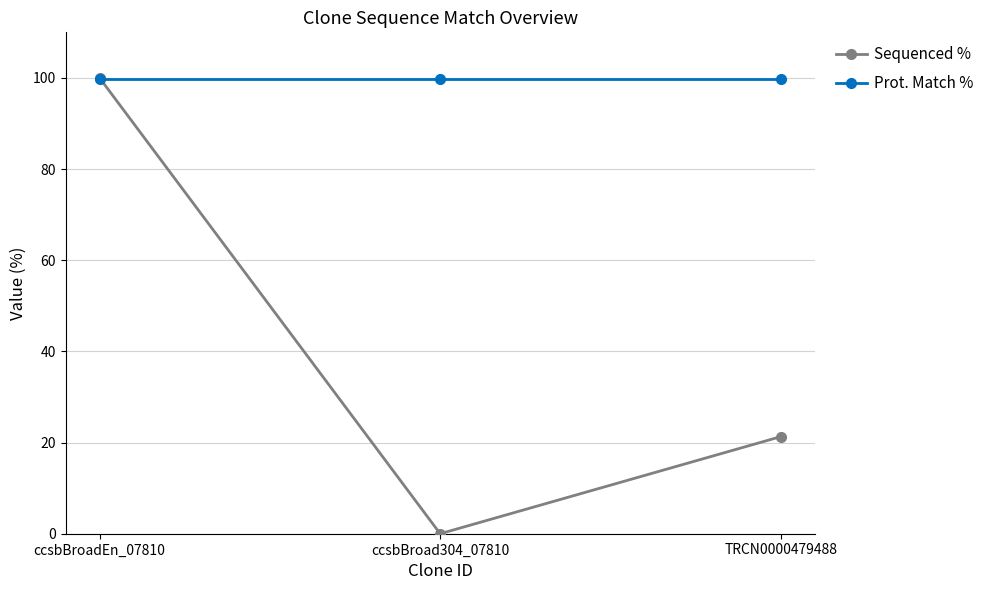

How many positive values does the Sequenced % series have?

2